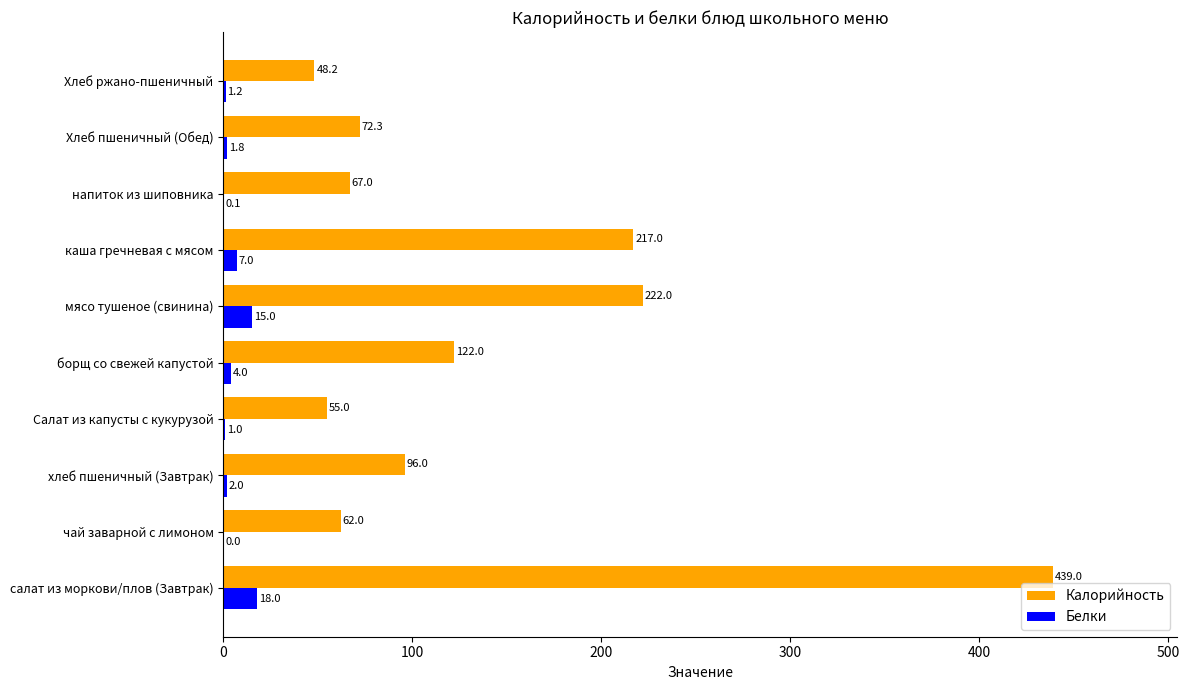

Where is Белки nearest to the value 9?

каша гречневая с мясом